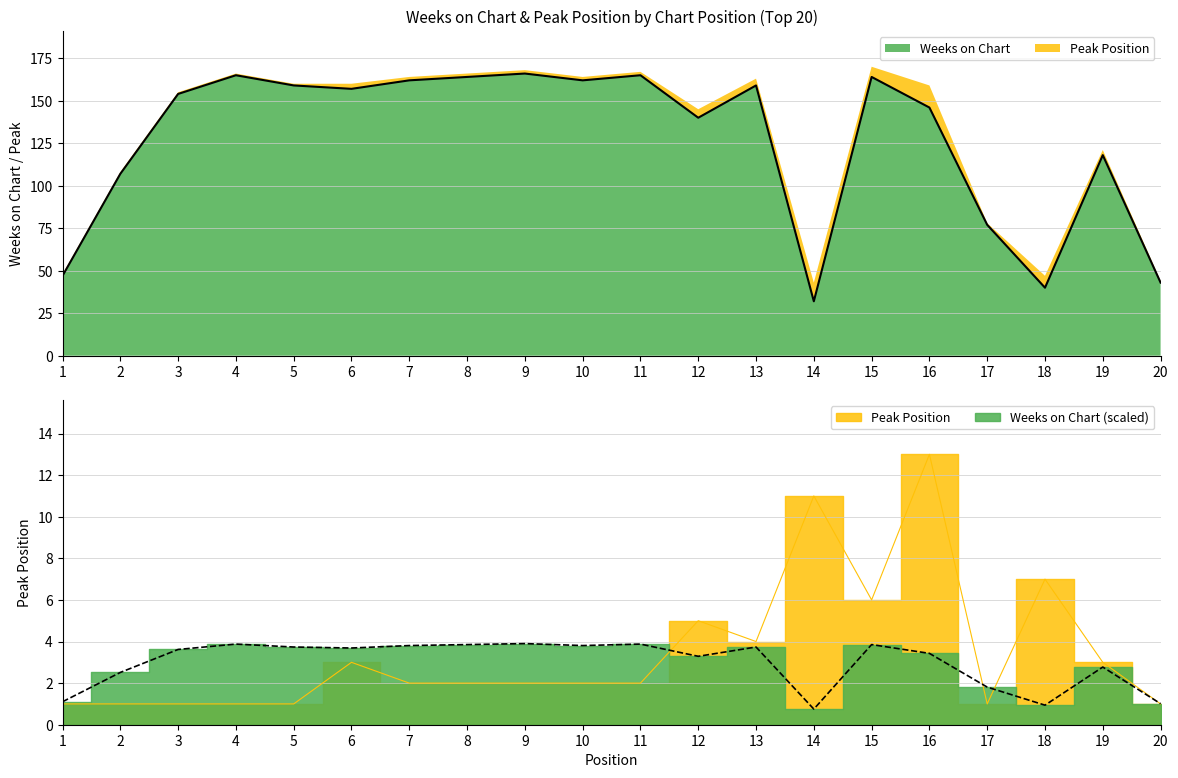

What is the difference between the Peak Position values at 11 and 6?

1